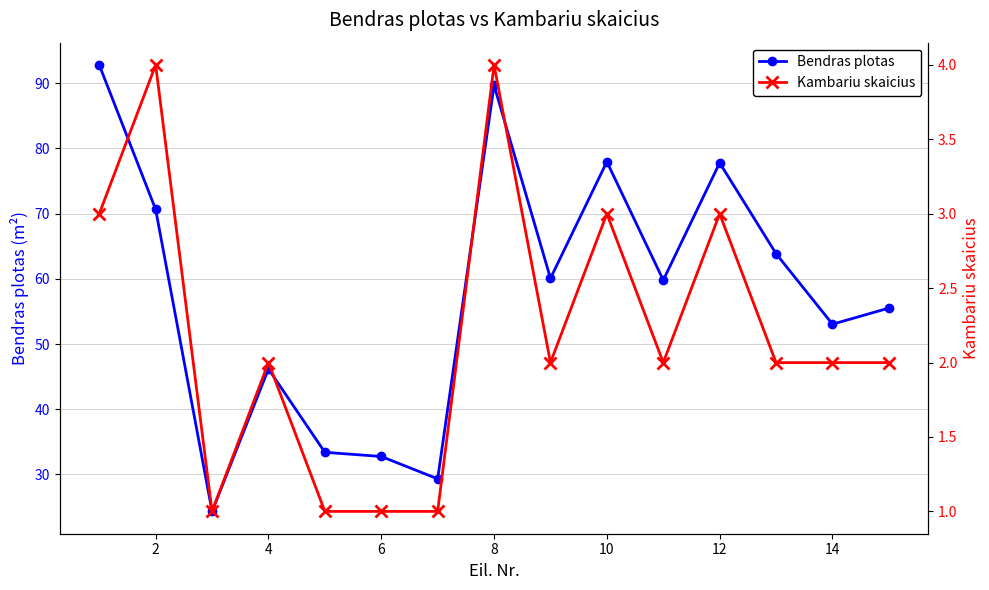

True or false: Bendras plotas has more than 2 interior local peaks.

True